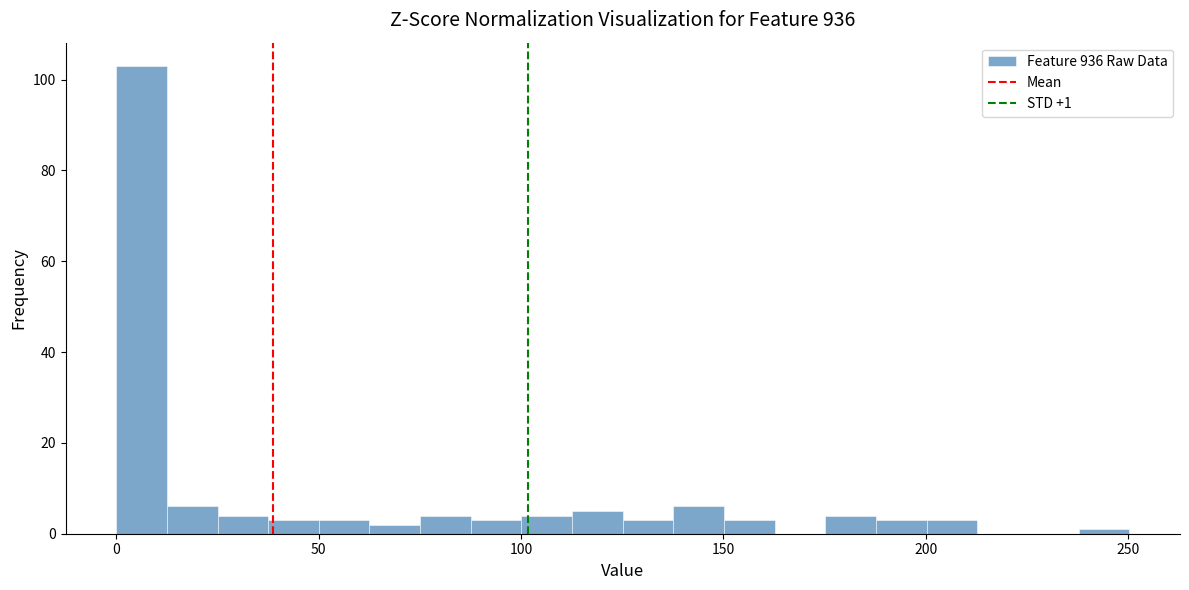

Read against the x-axis, roughly where is the centre of the tallest bar?

5